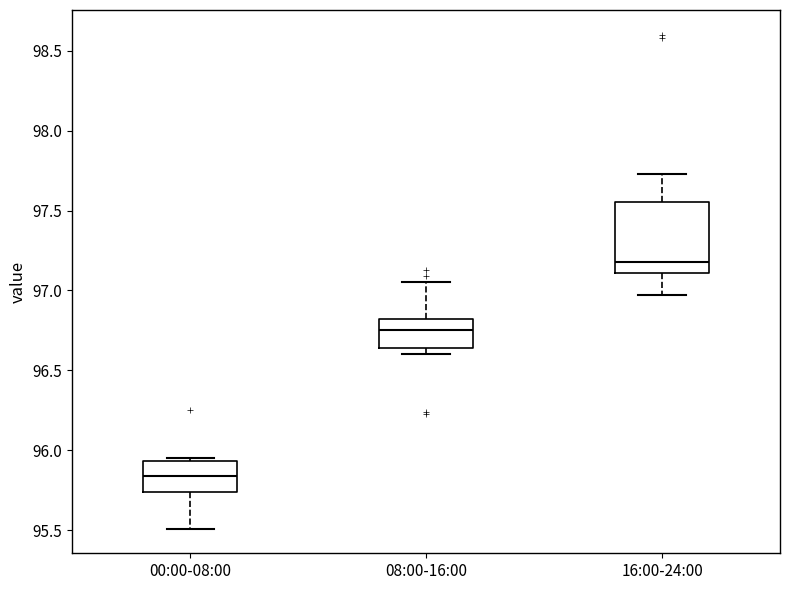

Where is the lower edge of the box for 00:00-08:00 on the y-axis? The values are not printed on the chart, so give them approximately, as read against the axis.

95.75